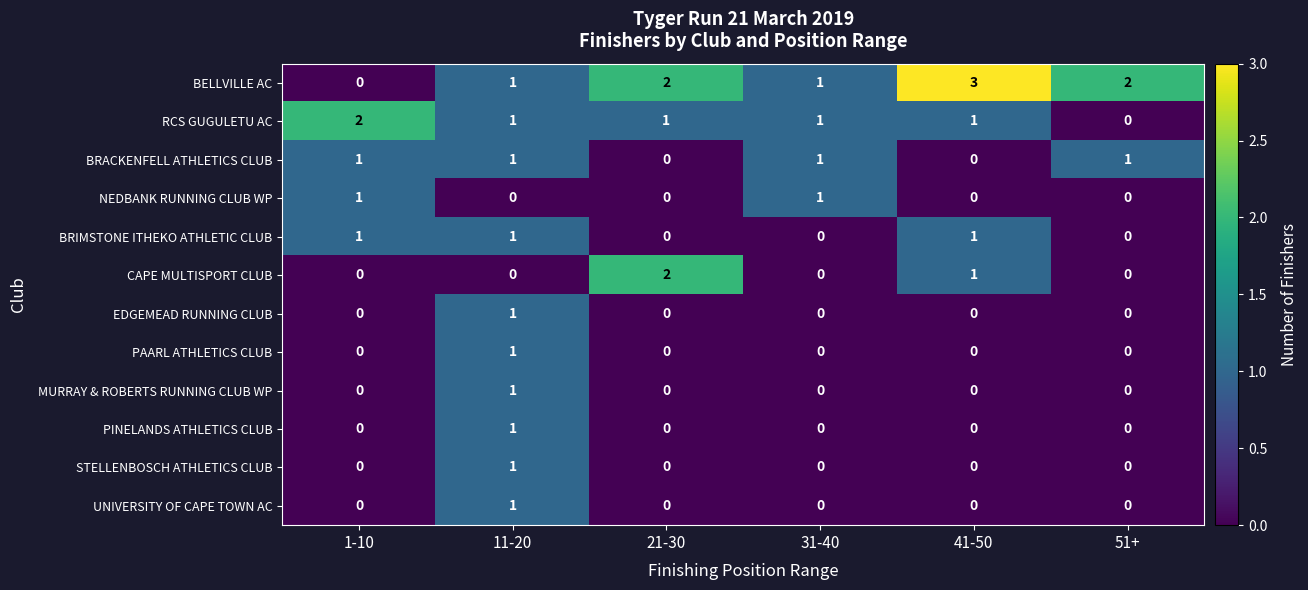

Which series has the widest spread of values?

BELLVILLE AC